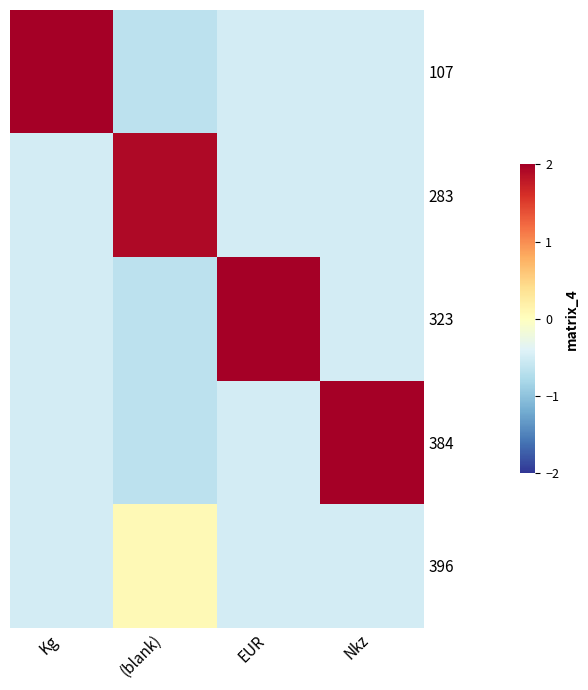

What is the difference between the highest and lowest values at (blank)?

2.6